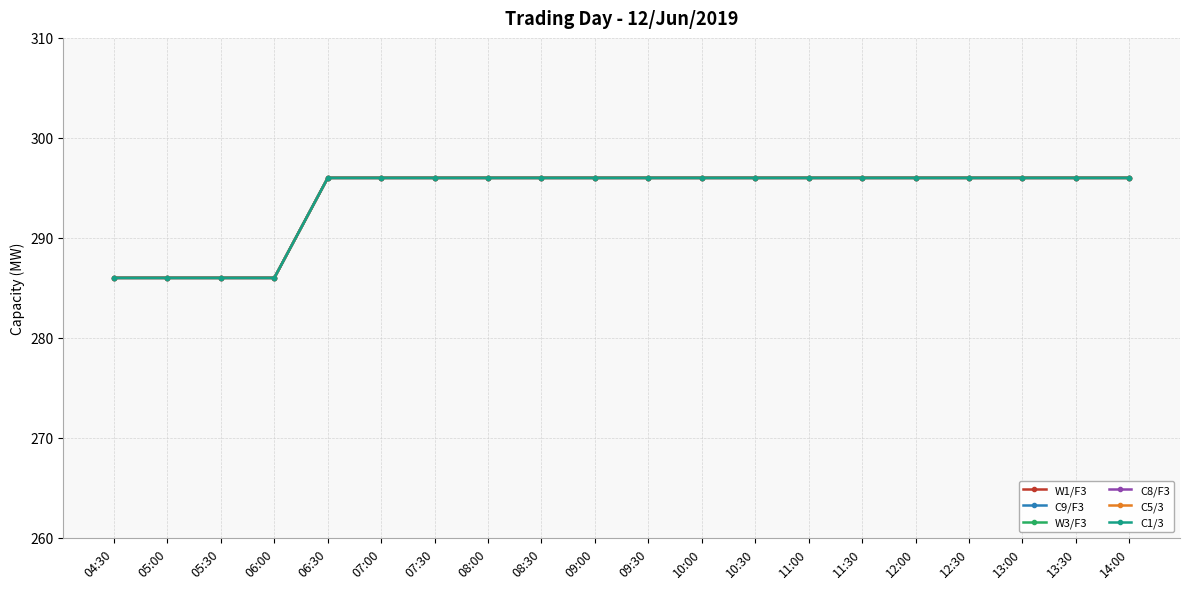

What is the value of the C8/F3 point at the 10th from the left?

296